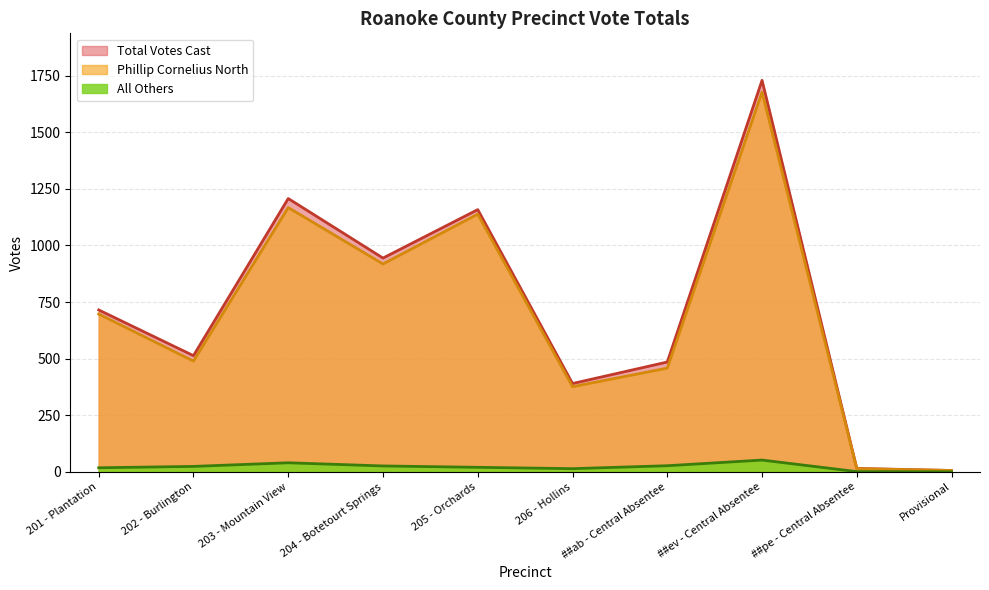

What are all the series names shown in the legend?

Total Votes Cast, Phillip Cornelius North, All Others